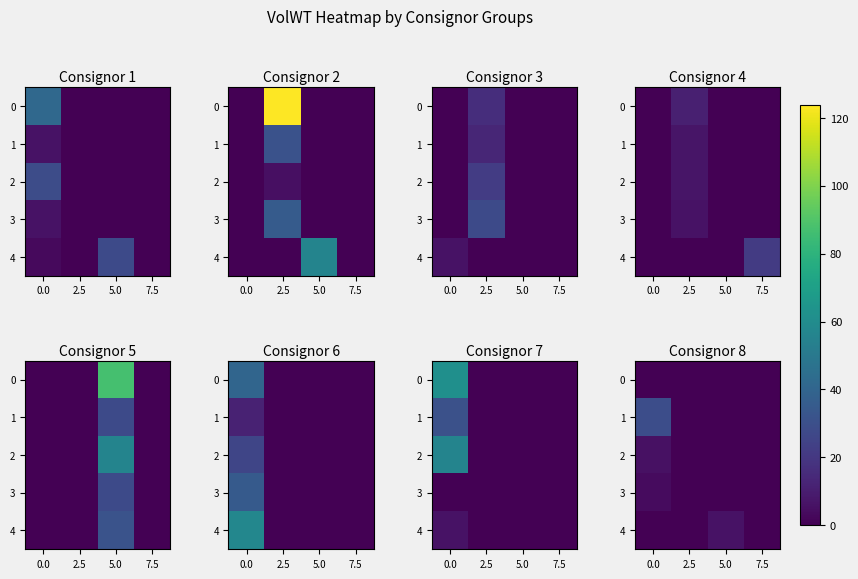

Is it true that 3 equals 2.5 at 7.5?

False